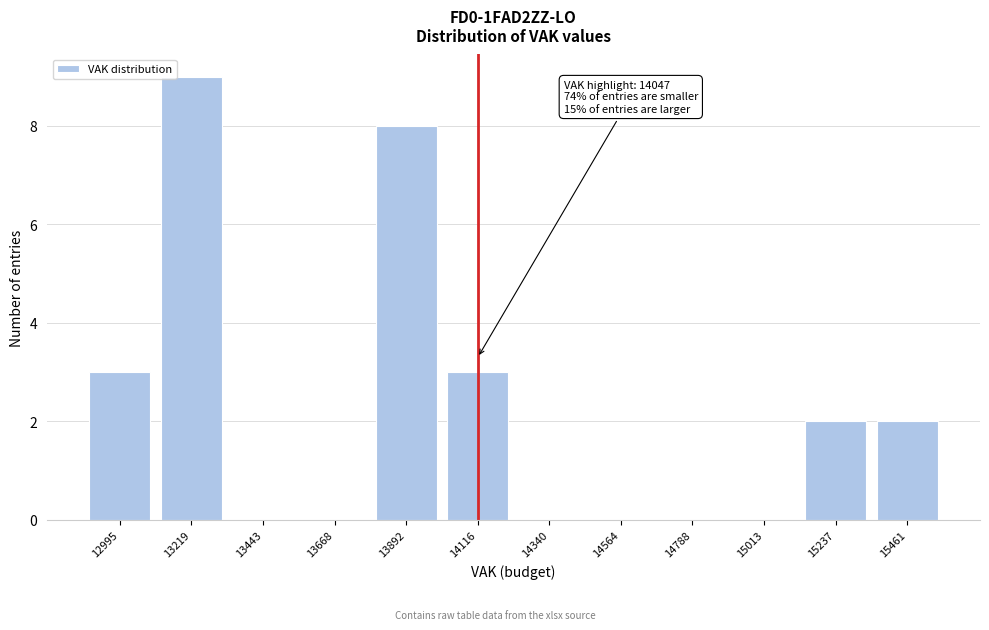

Reading left to right, what are all the values shown in this chart?

12995=3	13219=9	13443=0	13668=0	13892=8	14116=3	14340=0	14564=0	14788=0	15013=0	15237=2	15461=2